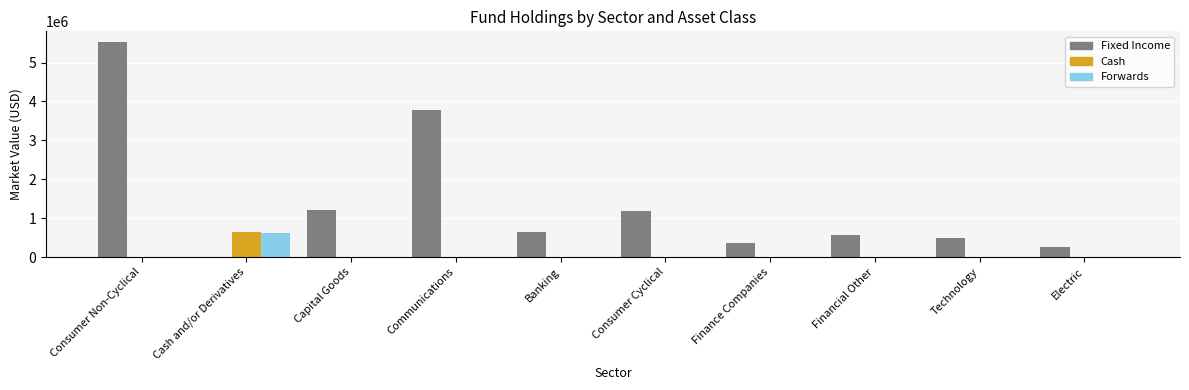

What is the total value across all series at Consumer Cyclical?

1190228.3